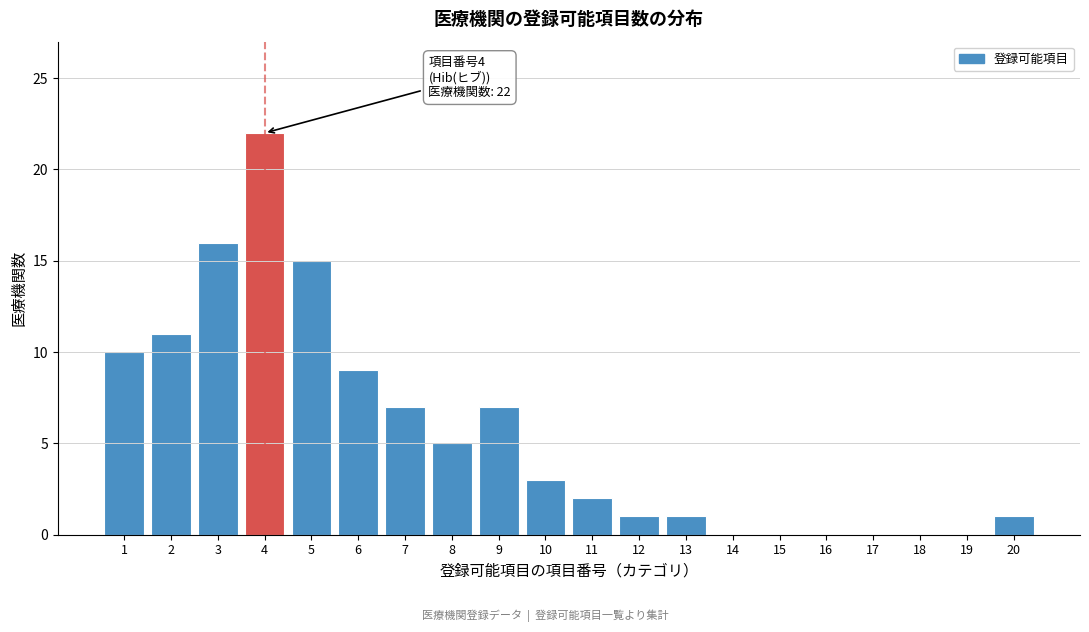

Reading left to right, transcribe all the data shown in this chart.

1=10	2=11	3=16	4=22	5=15	6=9	7=7	8=5	9=7	10=3	11=2	12=1	13=1	14=0	15=0	16=0	17=0	18=0	19=0	20=1